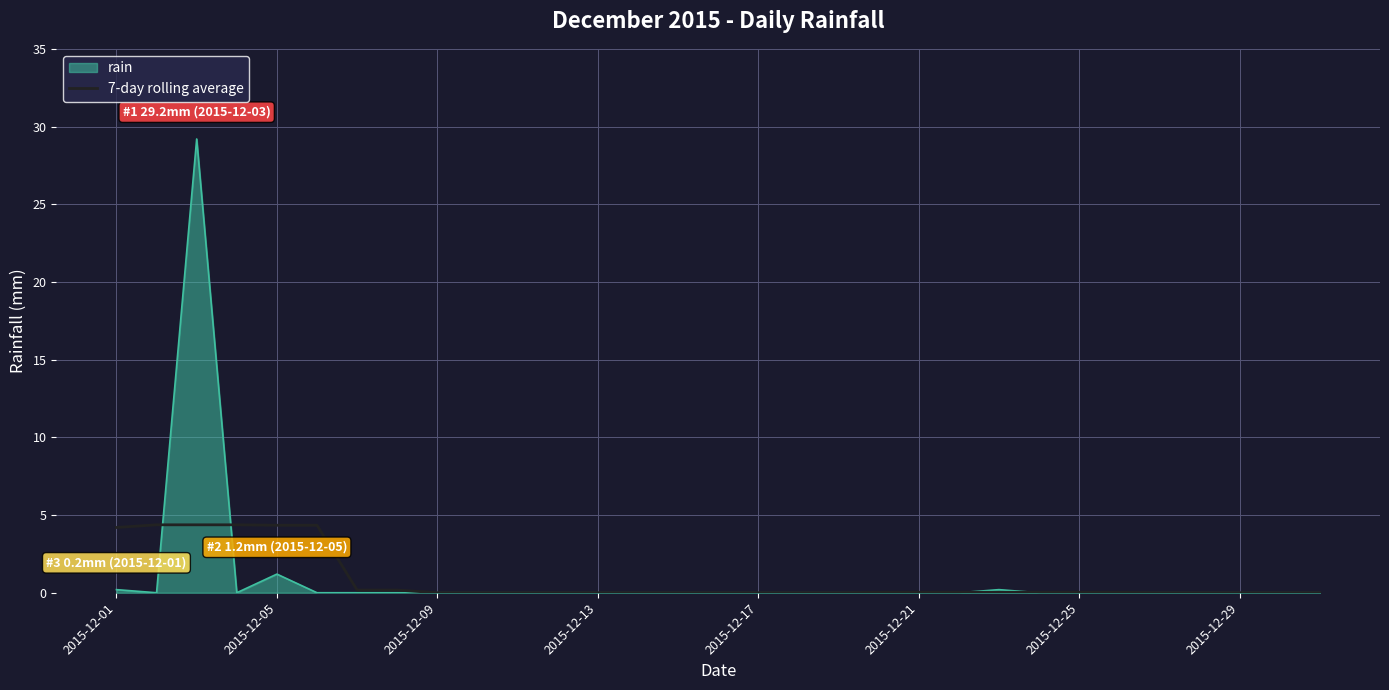

What is the maximum value for 7-day rolling average?

4.4